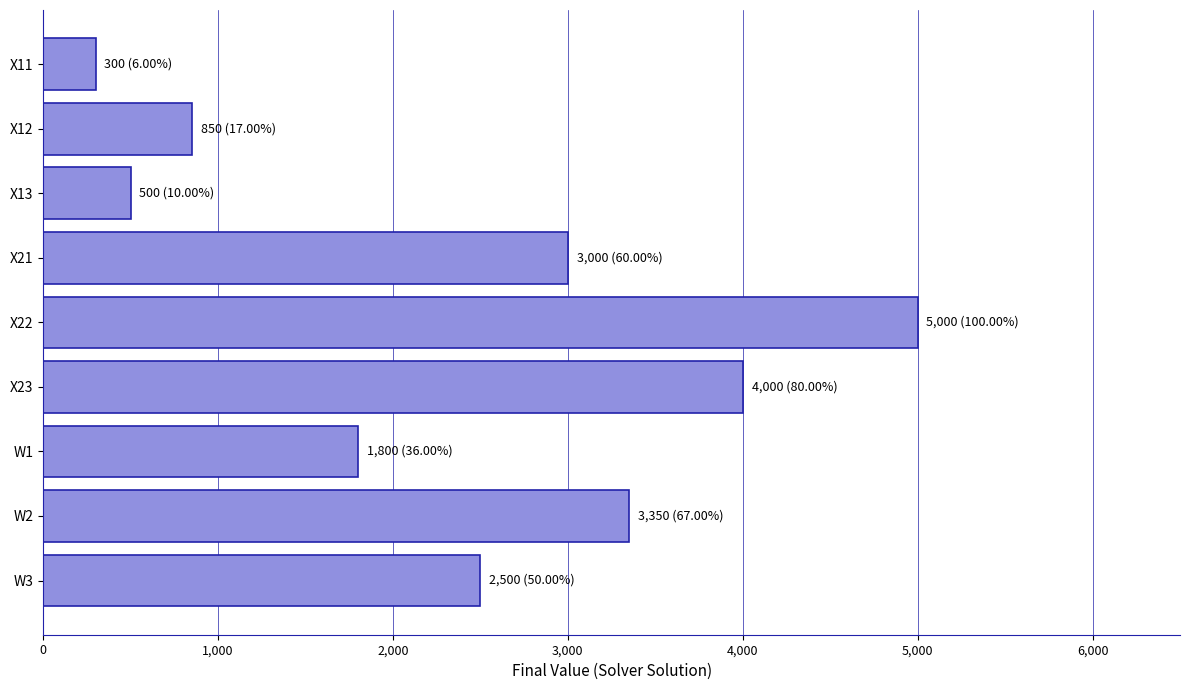

The value at X12 is 1206.9. True or false?

False